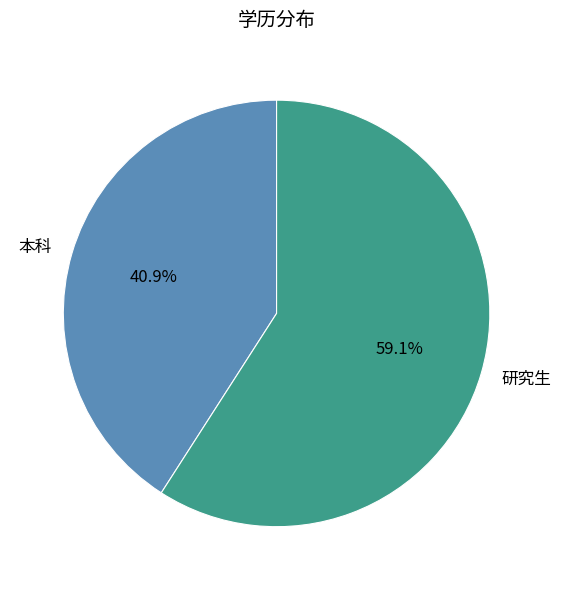

Which slice is the largest?

研究生